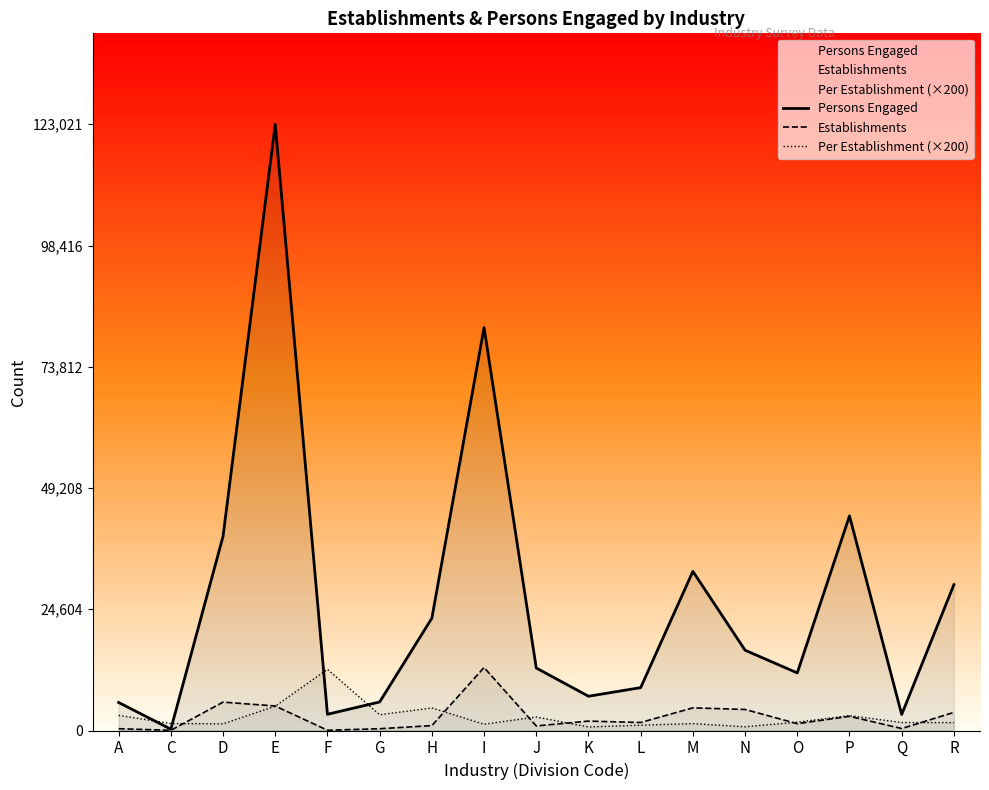

Which series has the largest total across all categories?

Persons Engaged